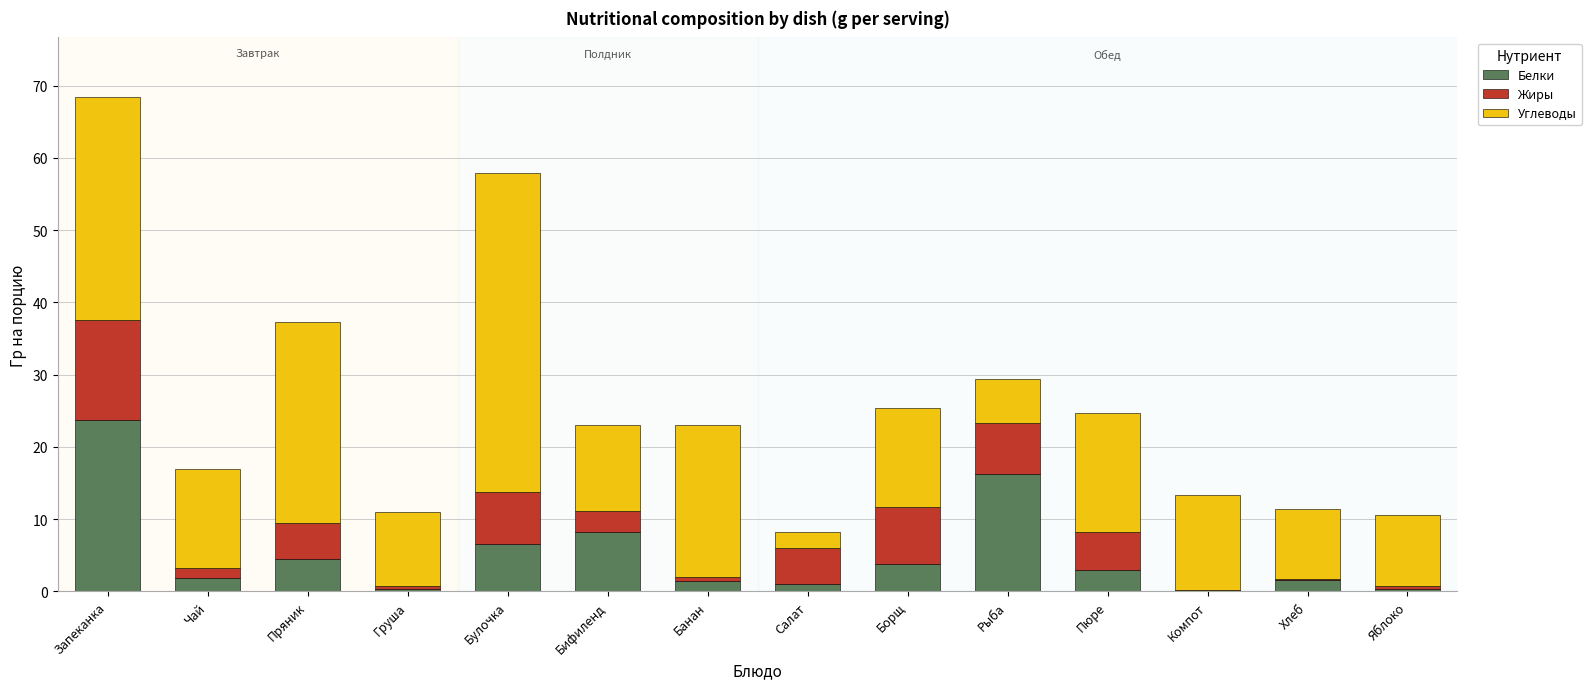

How many categories are shown in the chart?

14